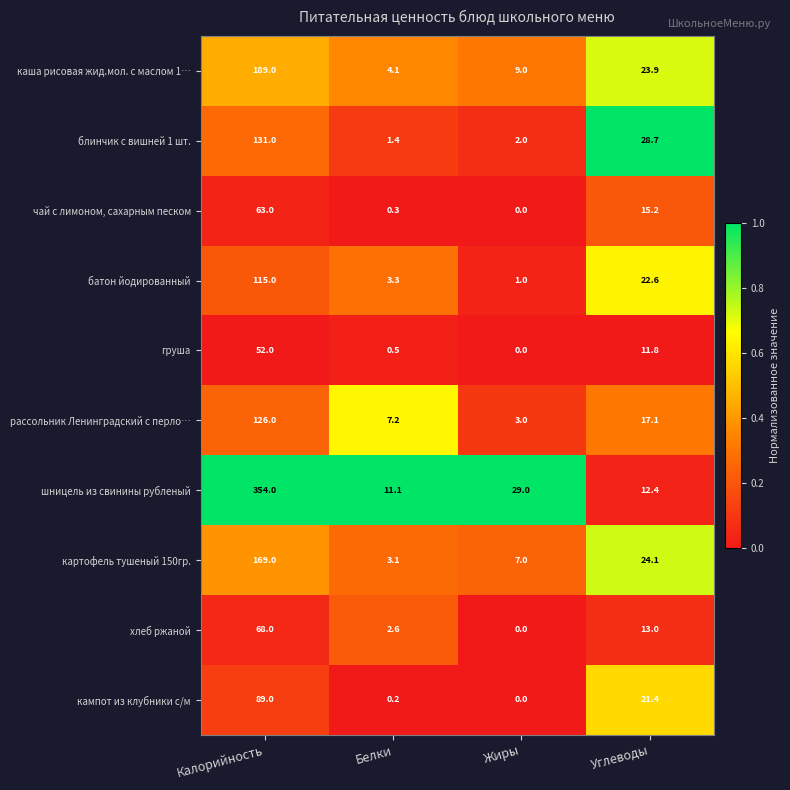

How many series are shown in this chart?

10